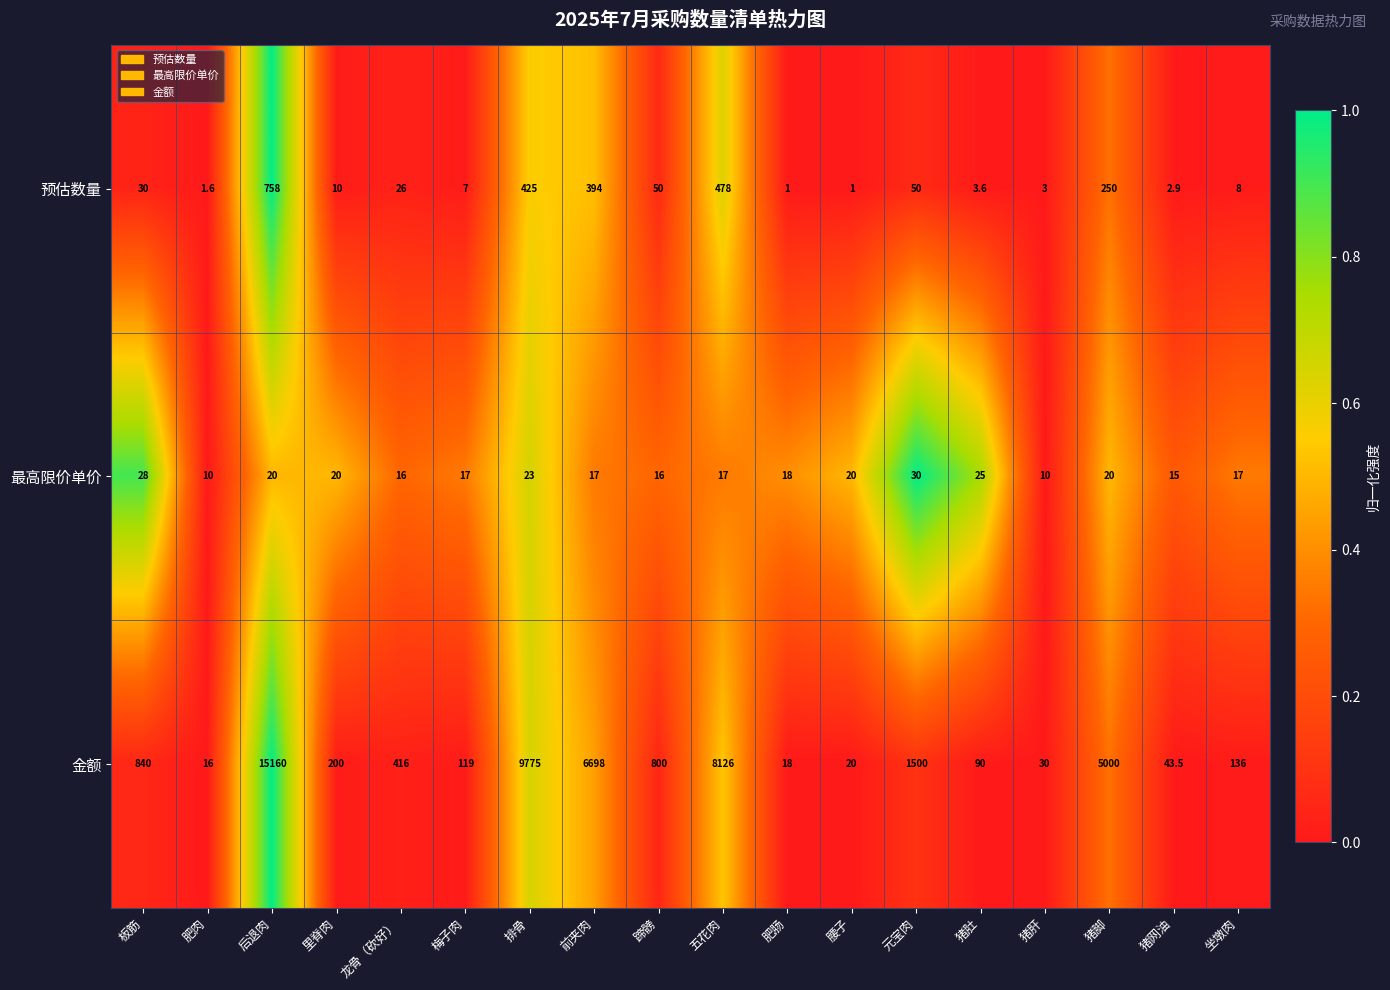

What is the sum of the 预估数量 values at 坐墩肉 and 元宝肉?

58.0